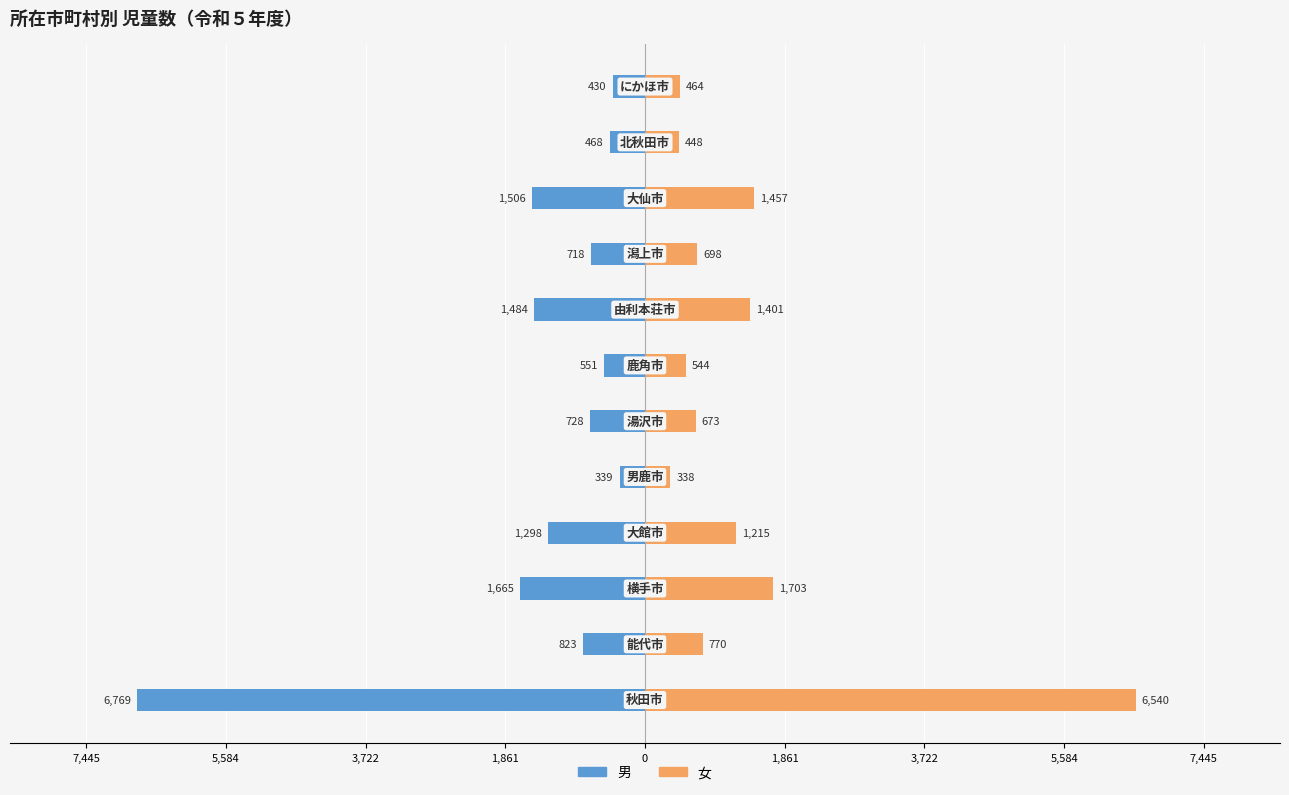

Is it true that 男 equals -2313 at 0?

False